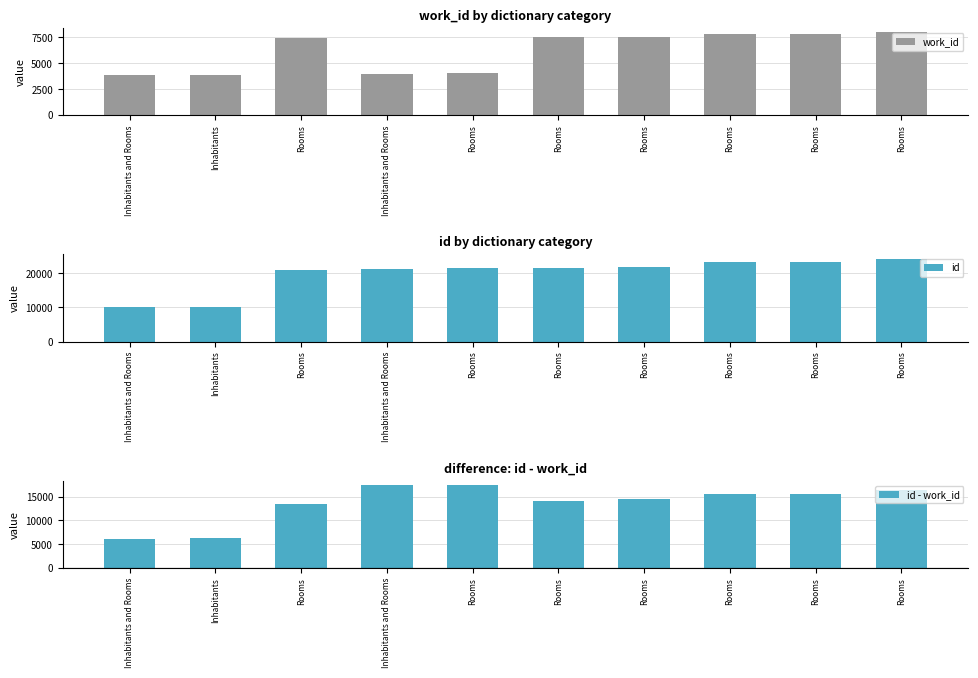

The id - work_id series shows 8999 at Rooms. True or false?

False